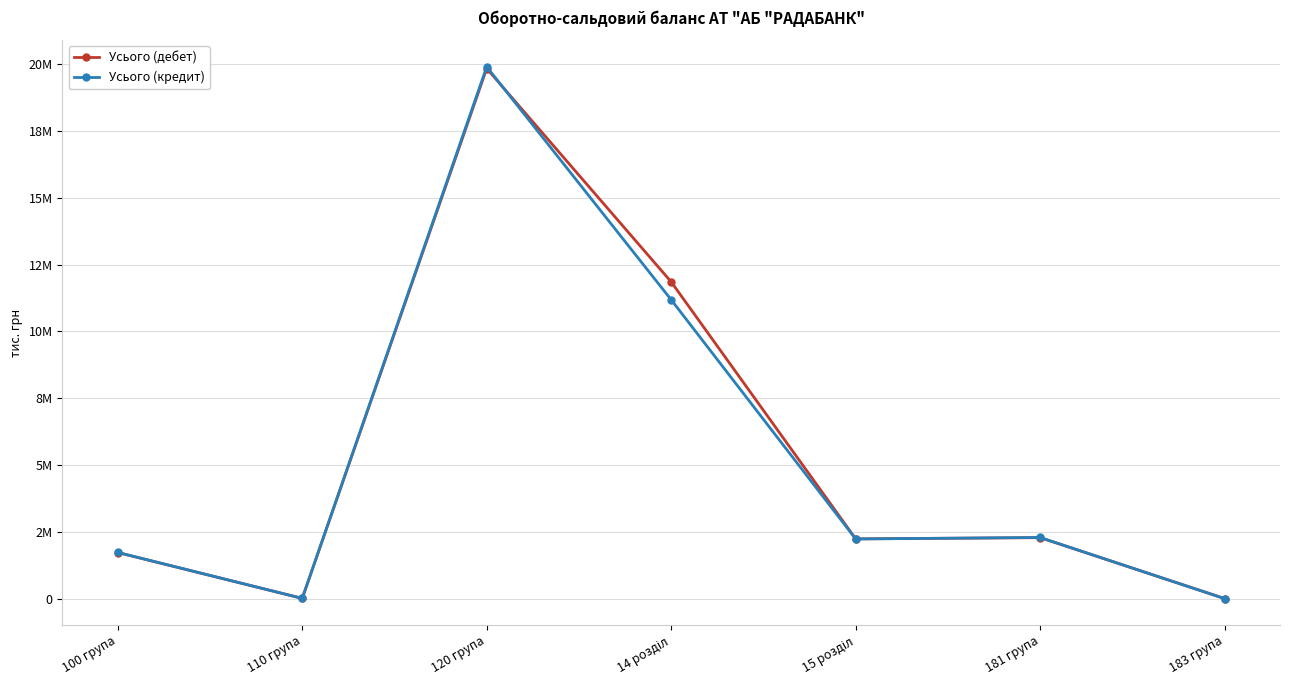

Reading left to right, what are all the values shown in this chart?

Усього (дебет): 100 група=1727088	110 група=10920	120 група=19831256	14 розділ=11849598	15 розділ=2237481	181 група=2283091	183 група=5113
Усього (кредит): 100 група=1730758	110 група=12548	120 група=19896112	14 розділ=11180011	15 розділ=2233853	181 група=2289946	183 група=2648